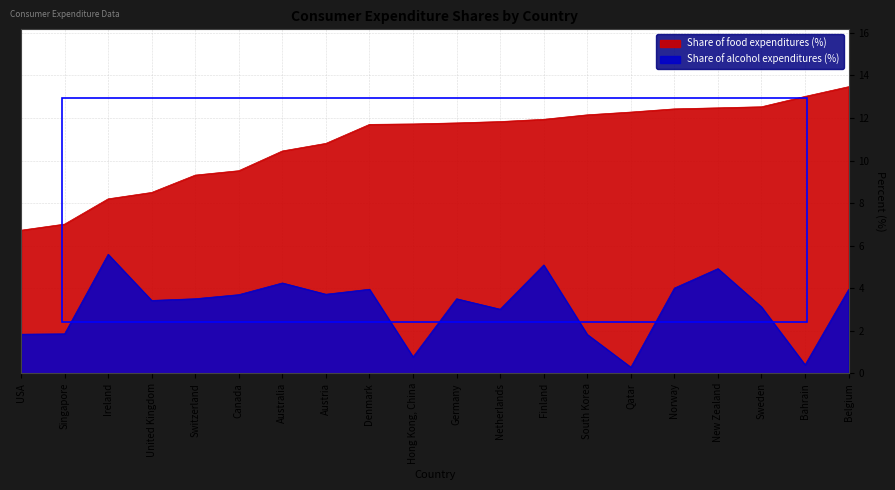

What is the lowest value of the Share of food expenditures (%) series?

6.7